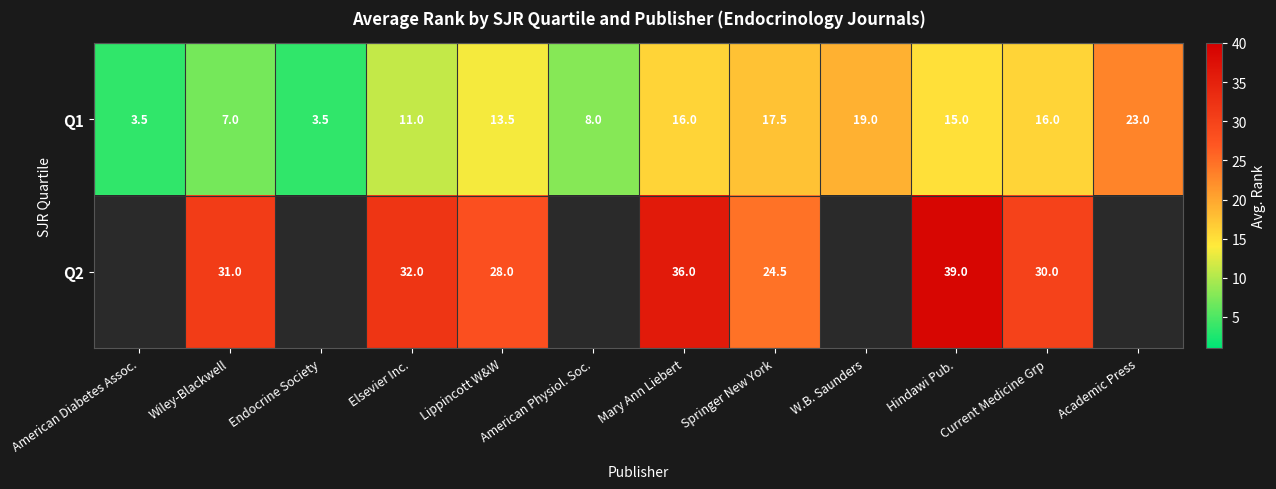

At which category is the sum across all series the highest?

Hindawi Pub.